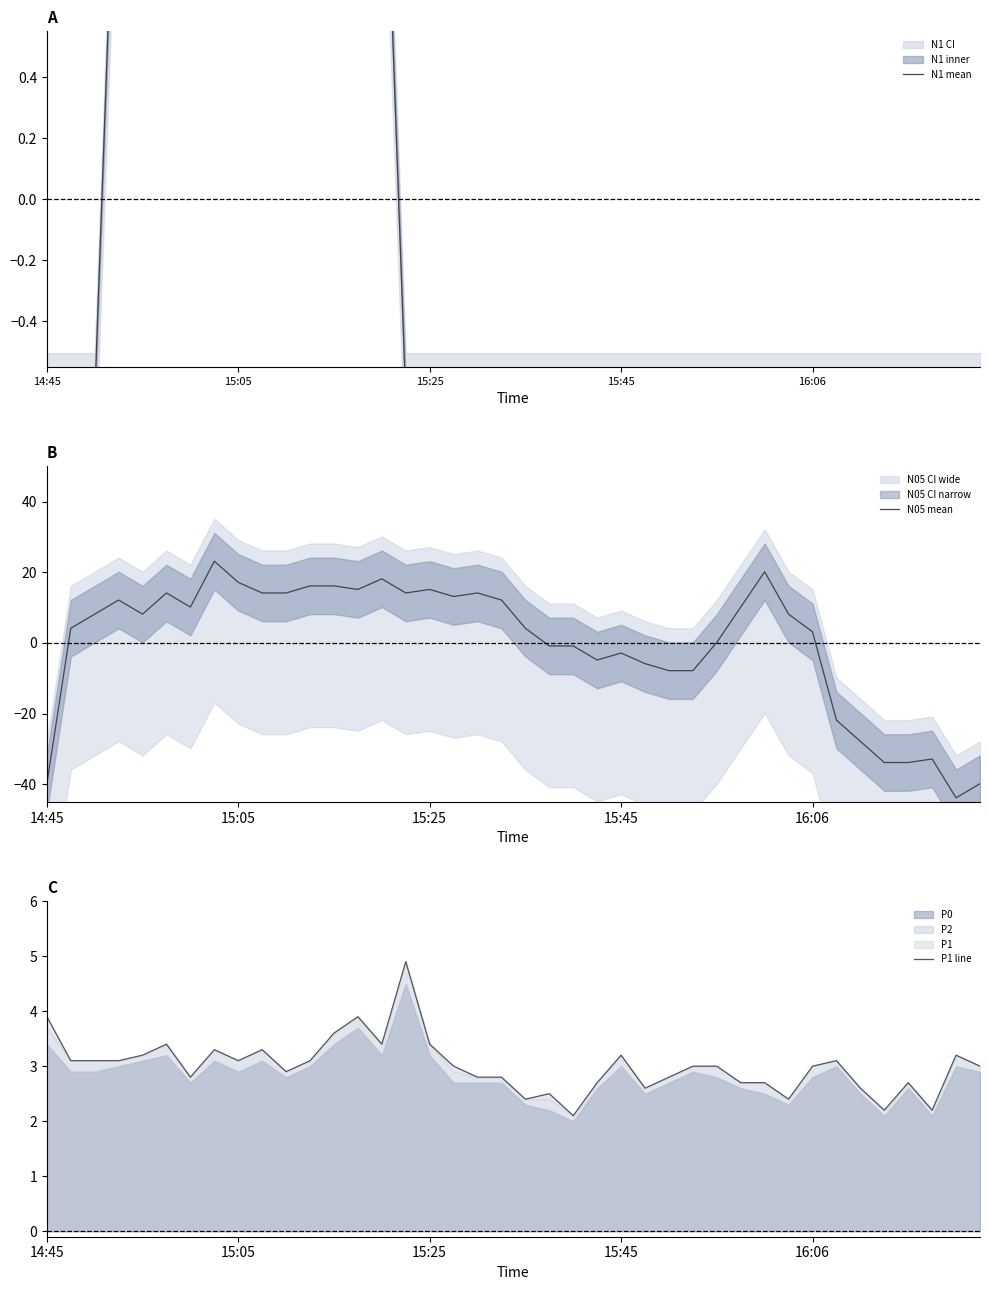

After their last crossing, which series has the higher values: P1 line or N05 mean?

P1 line